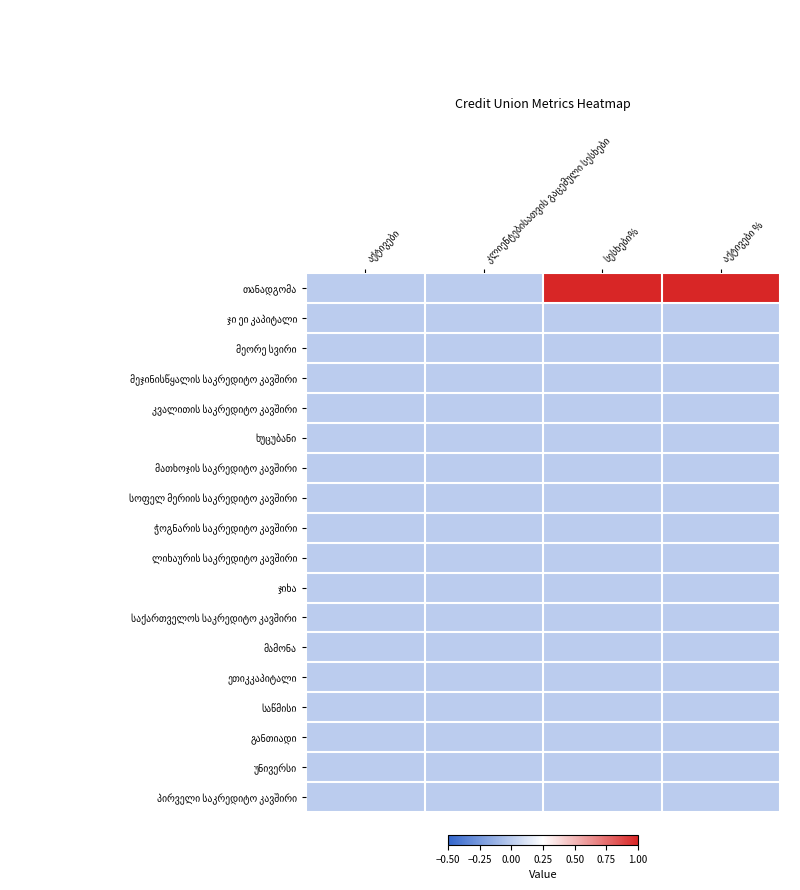

Rank the series at აქტივები from highest to lowest value.

თანადგომა, ჯი ეი კაპიტალი, მეორე სვირი, მეჯინისწყალის საკრედიტო კავშირი, კვალითის საკრედიტო კავშირი, ხუცუბანი, მათხოჯის საკრედიტო კავშირი, სოფელ მერიის საკრედიტო კავშირი, ჭოგნარის საკრედიტო კავშირი, ლიხაურის საკრედიტო კავშირი, ჯიხა, საქართველოს საკრედიტო კავშირი, მამონა, ეთიკკაპიტალი, საწმისი, განთიადი, უნივერსი, პირველი საკრედიტო კავშირი